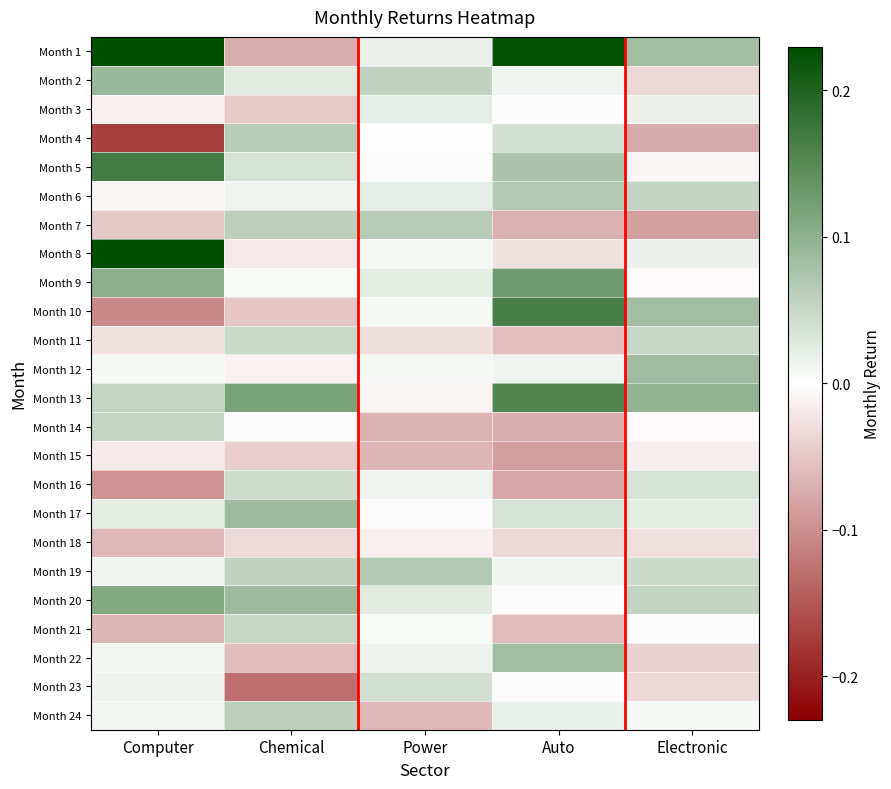

Which label corresponds to the largest value in the chart?

Computer